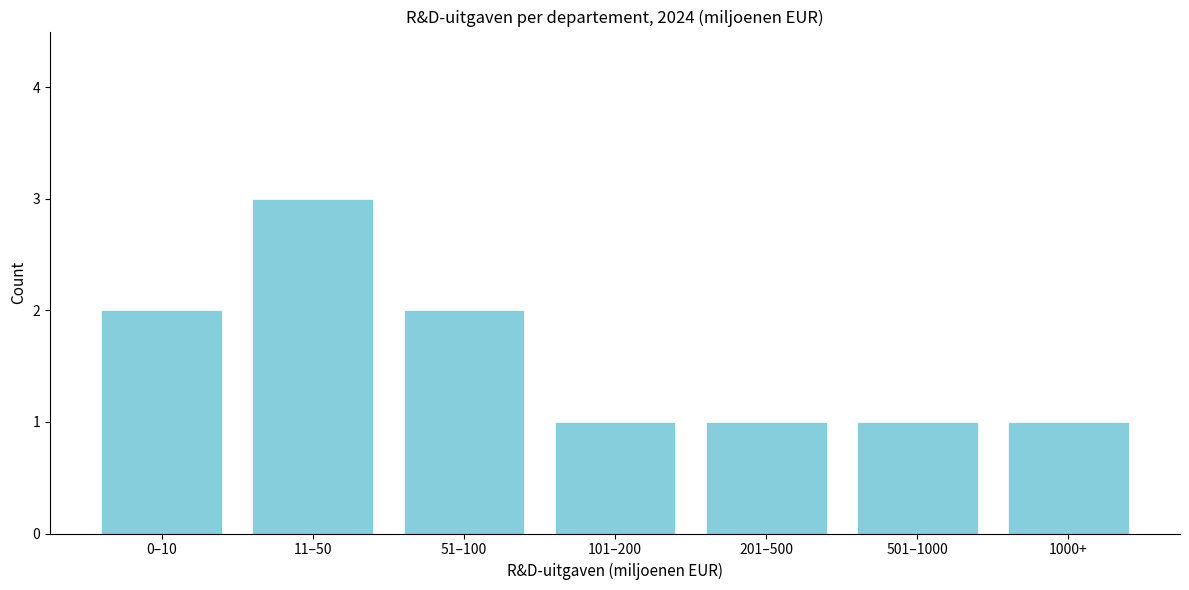

Reading right to left, extract all data points from this chart.

1	1	1	1	2	3	2